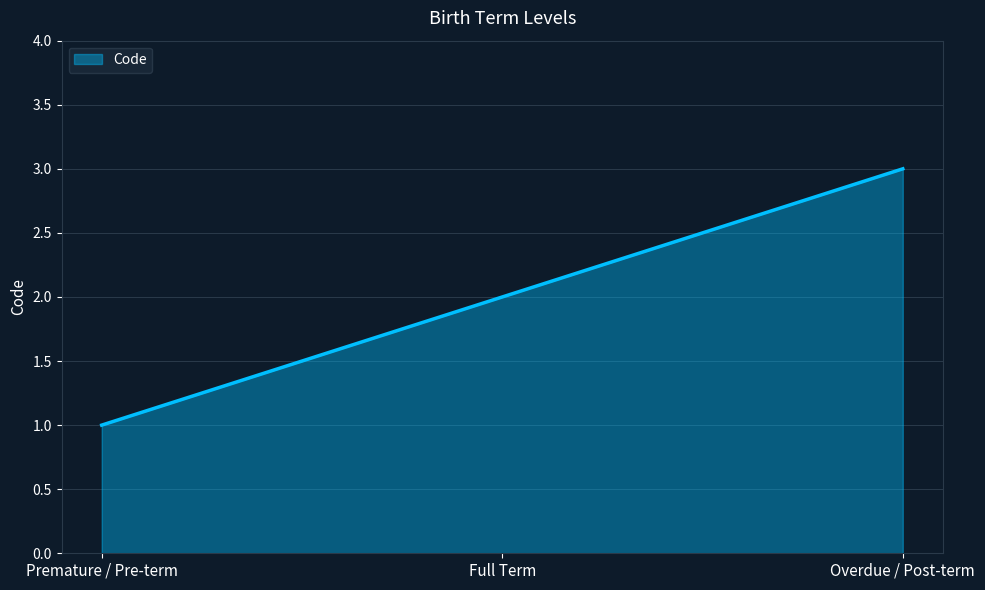

What position from the right is Premature / Pre-term?

3